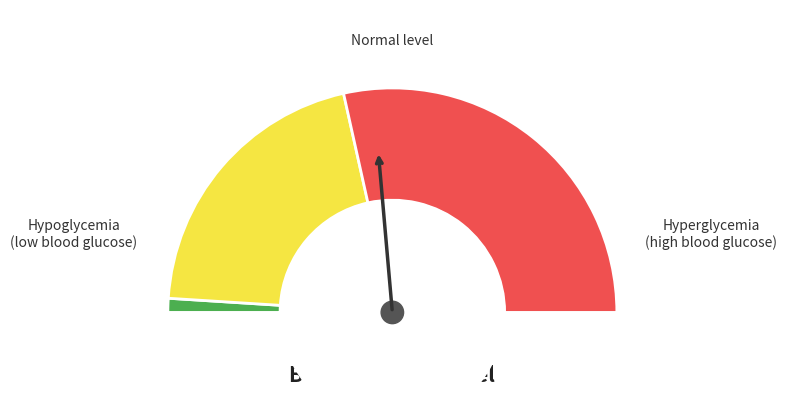

Does any single category account for the majority?

No